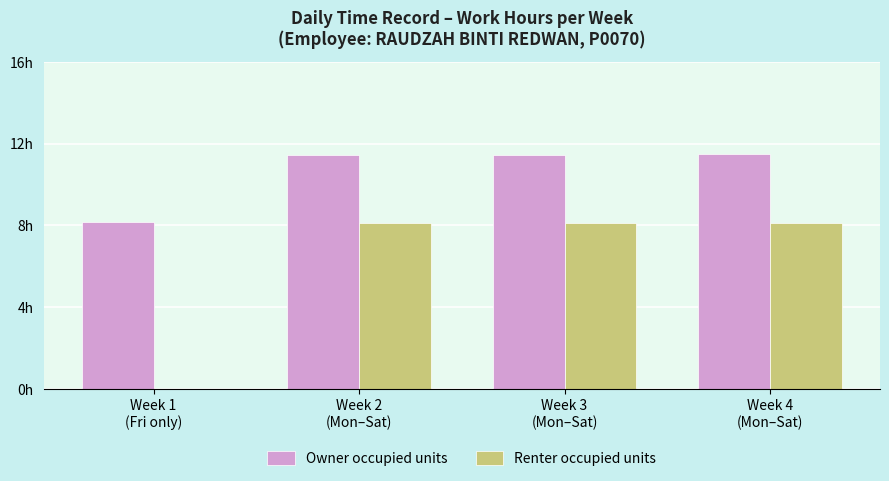

Does the chart contain stacked bars?

No